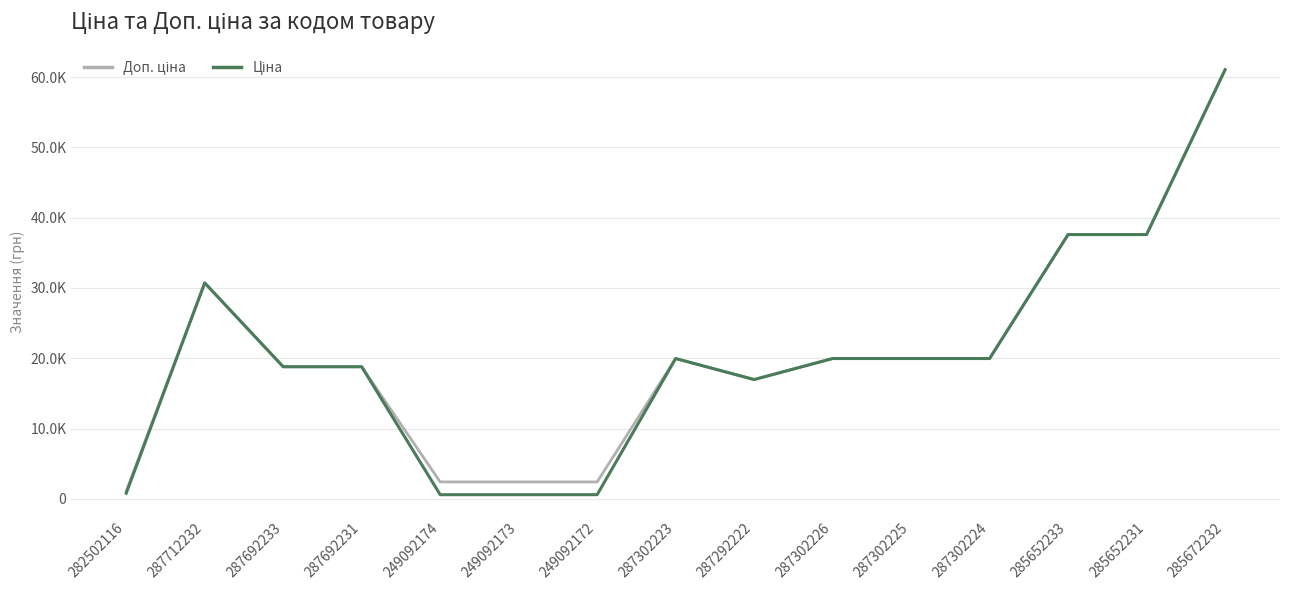

Does the chart have visible grid lines?

Yes